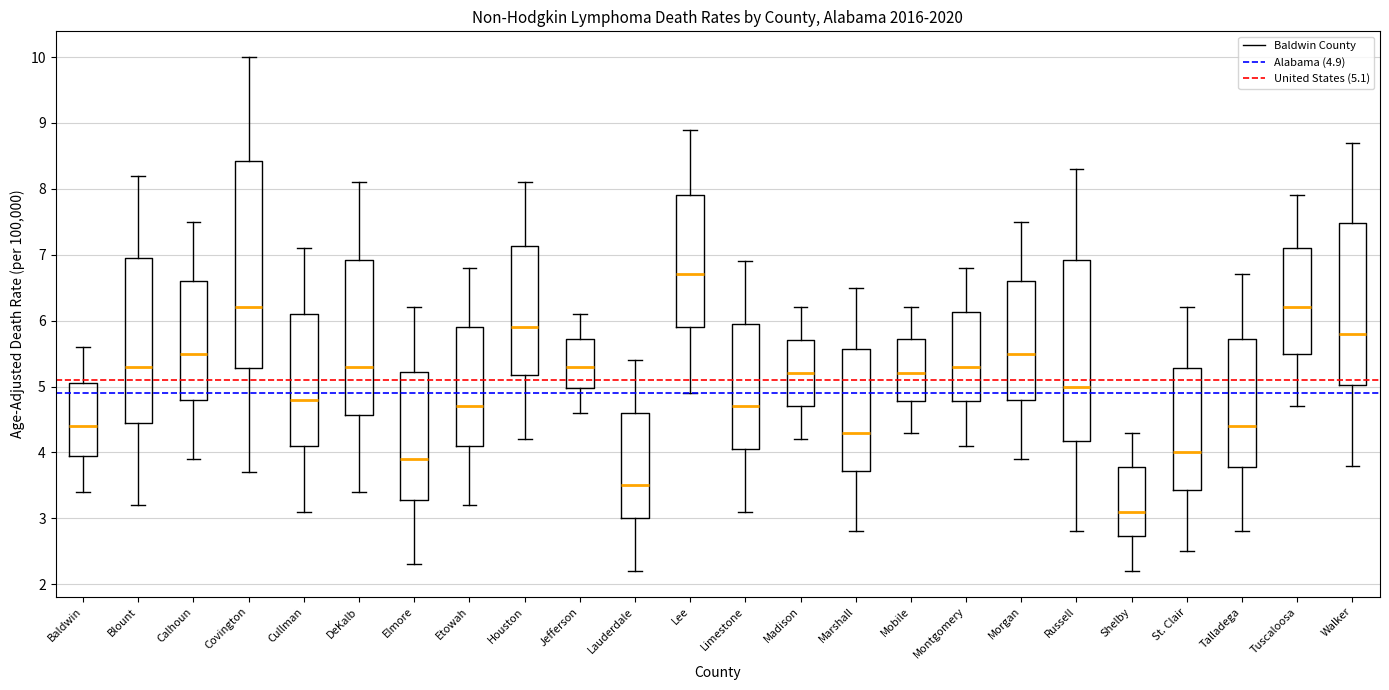

Where does the upper whisker of the box for Blount end on the y-axis? The values are not printed on the chart, so give them approximately, as read against the axis.

8.2